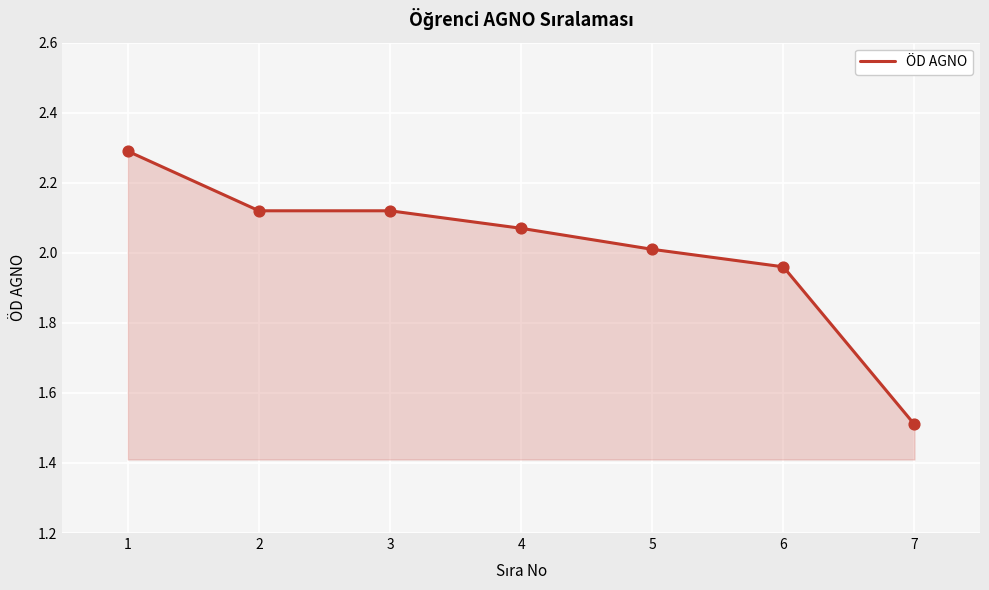

What is the change in value from 3 to 6?

-0.2